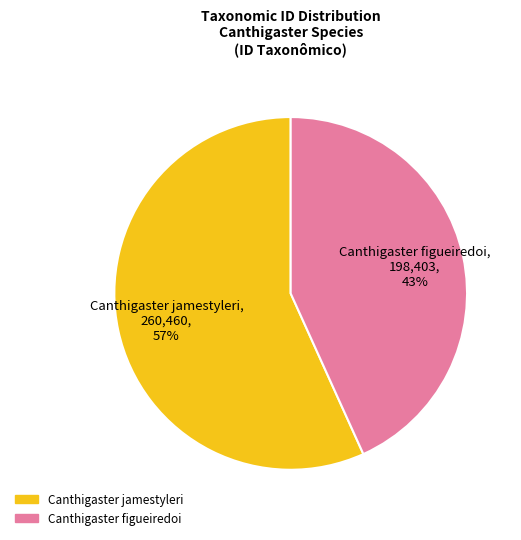

To the nearest percent, what portion does Canthigaster jamestyleri represent?

57%